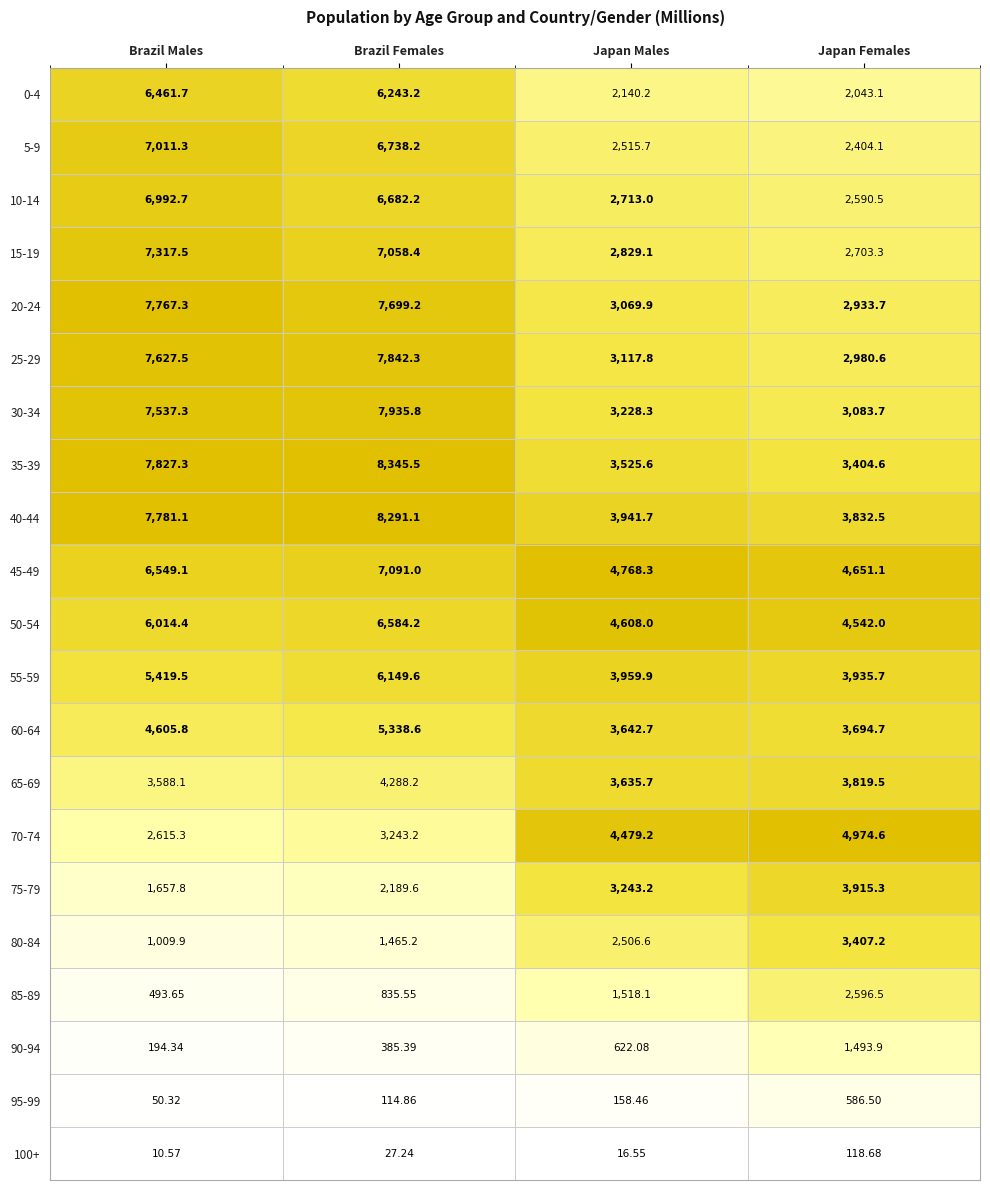

Is the value of 40-44 at Japan Females greater than the value of 20-24 at Japan Males?

Yes